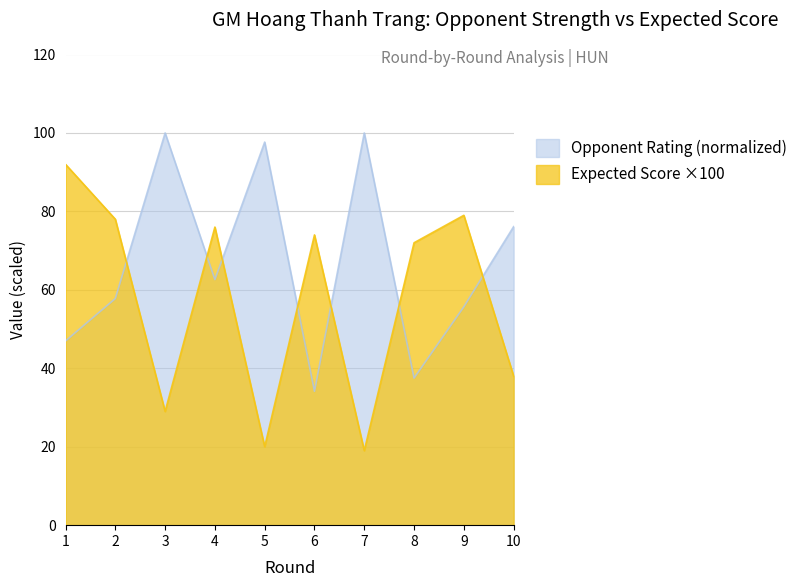

Count the number of values greater than 74.

4